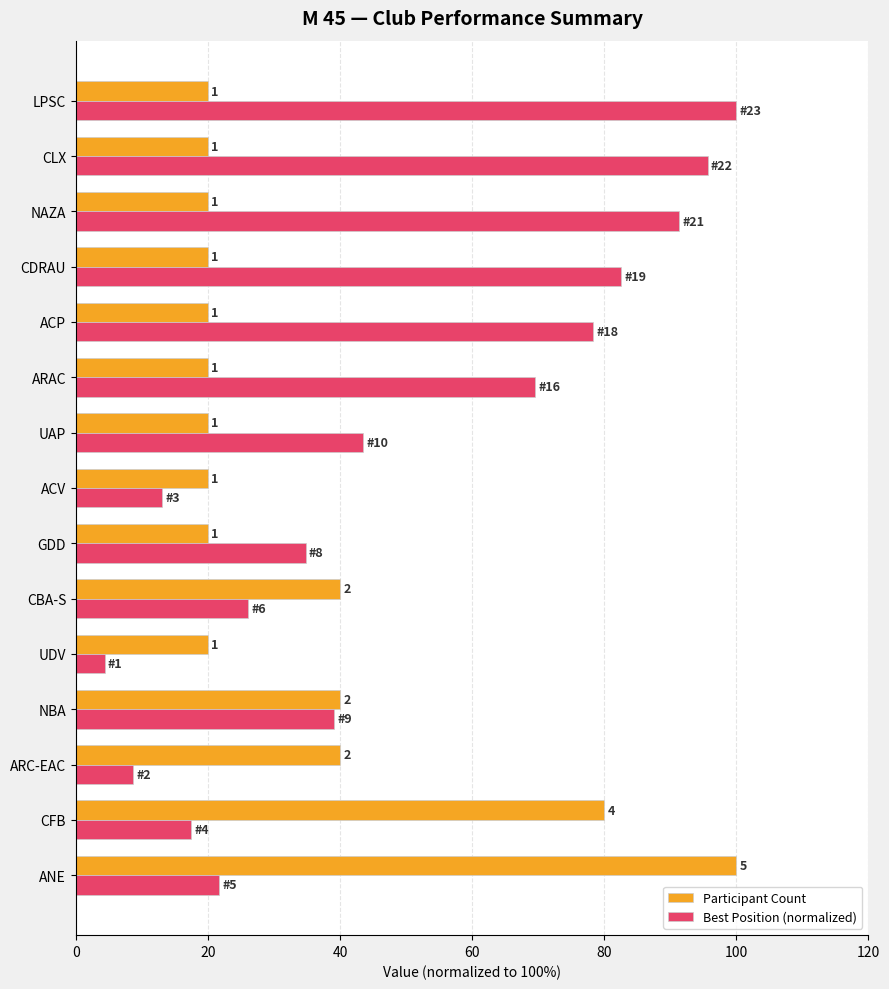

What are all the series names shown in the legend?

Participant Count, Best Position (normalized)